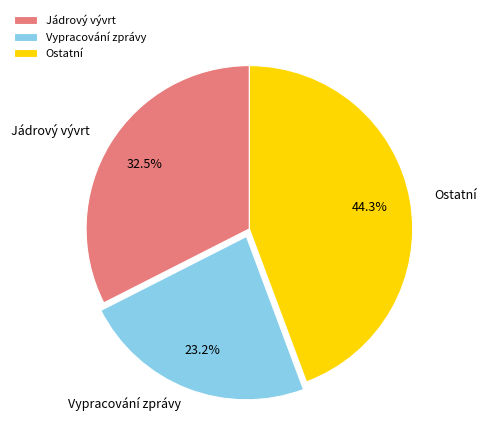

Between Ostatní and Vypracování zprávy, which is larger?

Ostatní